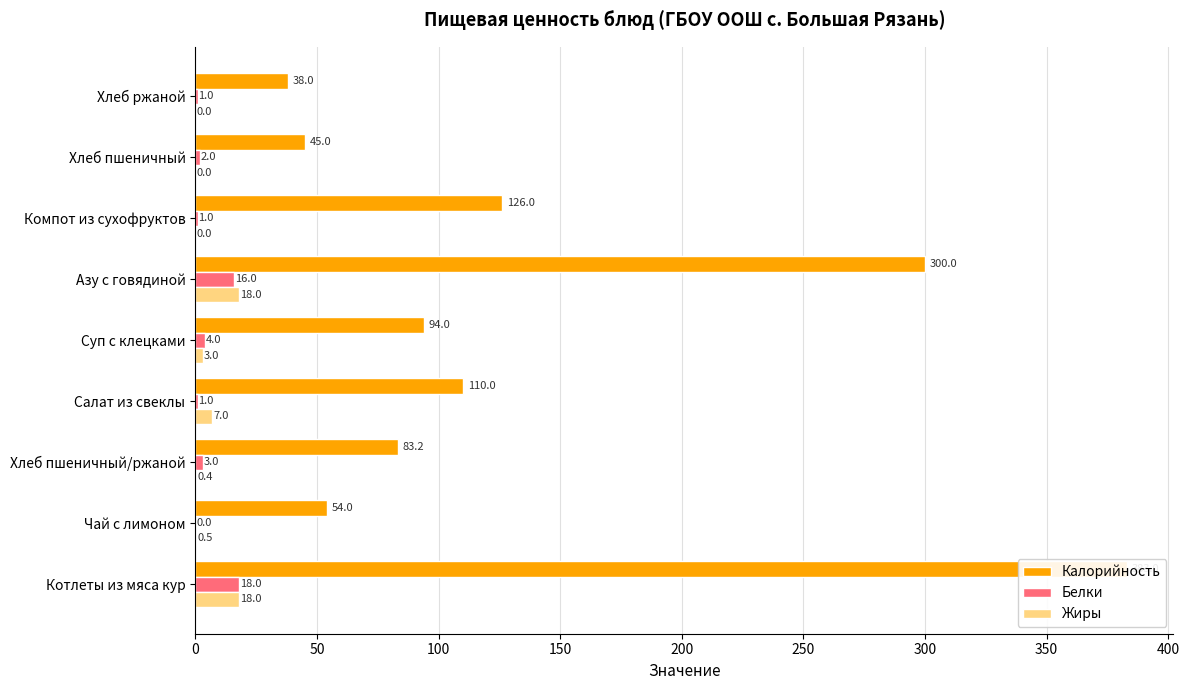

What is the value of the Белки bar at the 7th from the left?

1.0